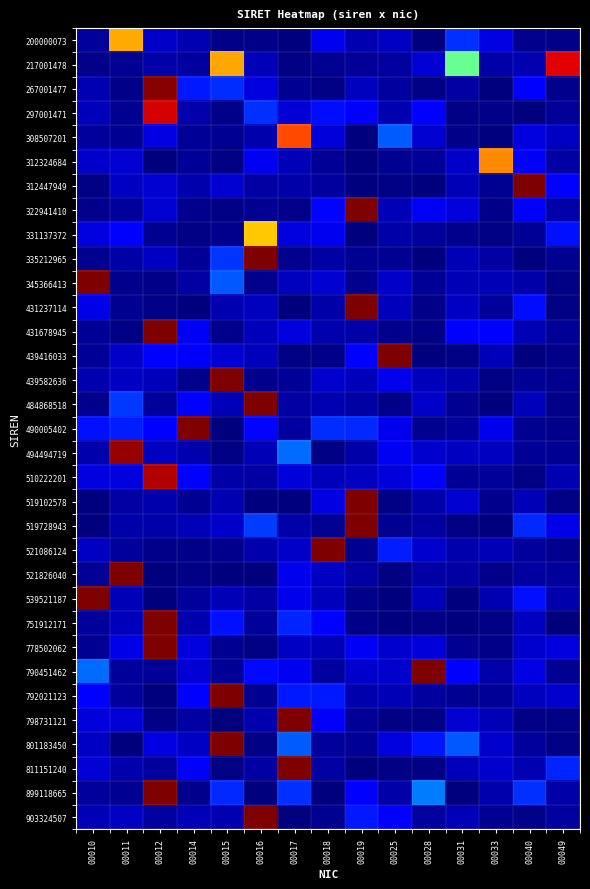

Reading left to right, transcribe all the data shown in this chart.

200000073: 00010=0.0	00011=0.7	00012=0.1	00014=0.0	00015=0.0	00016=0.0	00017=0.0	00018=0.1	00019=0.0	00025=0.1	00028=0.0	00031=0.2	00033=0.1	00040=0.0	00049=0.0
217001478: 00010=0.0	00011=0.0	00012=0.0	00014=0.0	00015=0.7	00016=0.0	00017=0.0	00018=0.0	00019=0.0	00025=0.0	00028=0.1	00031=0.5	00033=0.0	00040=0.0	00049=0.9
267001477: 00010=0.0	00011=0.0	00012=1.0	00014=0.1	00015=0.2	00016=0.1	00017=0.0	00018=0.0	00019=0.1	00025=0.0	00028=0.0	00031=0.0	00033=0.0	00040=0.1	00049=0.0
297001471: 00010=0.1	00011=0.0	00012=0.9	00014=0.0	00015=0.0	00016=0.2	00017=0.1	00018=0.1	00019=0.1	00025=0.0	00028=0.1	00031=0.0	00033=0.0	00040=0.0	00049=0.0
308507201: 00010=0.0	00011=0.0	00012=0.1	00014=0.0	00015=0.0	00016=0.0	00017=0.8	00018=0.1	00019=0.0	00025=0.2	00028=0.1	00031=0.0	00033=0.0	00040=0.1	00049=0.1
312324684: 00010=0.1	00011=0.1	00012=0.0	00014=0.0	00015=0.0	00016=0.1	00017=0.0	00018=0.0	00019=0.0	00025=0.0	00028=0.0	00031=0.1	00033=0.8	00040=0.1	00049=0.0
312447949: 00010=0.0	00011=0.1	00012=0.1	00014=0.0	00015=0.1	00016=0.0	00017=0.0	00018=0.0	00019=0.0	00025=0.0	00028=0.0	00031=0.1	00033=0.0	00040=1.0	00049=0.1
322941410: 00010=0.0	00011=0.0	00012=0.1	00014=0.0	00015=0.0	00016=0.0	00017=0.0	00018=0.1	00019=1.0	00025=0.1	00028=0.1	00031=0.1	00033=0.0	00040=0.1	00049=0.0
331137372: 00010=0.1	00011=0.1	00012=0.0	00014=0.0	00015=0.0	00016=0.7	00017=0.1	00018=0.1	00019=0.0	00025=0.0	00028=0.0	00031=0.0	00033=0.0	00040=0.0	00049=0.1
335212965: 00010=0.0	00011=0.0	00012=0.1	00014=0.0	00015=0.2	00016=1.0	00017=0.0	00018=0.0	00019=0.0	00025=0.0	00028=0.0	00031=0.0	00033=0.0	00040=0.0	00049=0.0
345366413: 00010=1.0	00011=0.0	00012=0.0	00014=0.0	00015=0.2	00016=0.0	00017=0.1	00018=0.1	00019=0.0	00025=0.1	00028=0.0	00031=0.1	00033=0.1	00040=0.0	00049=0.0
431237114: 00010=0.1	00011=0.0	00012=0.0	00014=0.0	00015=0.0	00016=0.1	00017=0.0	00018=0.0	00019=1.0	00025=0.1	00028=0.0	00031=0.1	00033=0.0	00040=0.1	00049=0.0
431678945: 00010=0.0	00011=0.0	00012=1.0	00014=0.1	00015=0.0	00016=0.1	00017=0.1	00018=0.0	00019=0.0	00025=0.0	00028=0.0	00031=0.1	00033=0.1	00040=0.1	00049=0.0
439416033: 00010=0.0	00011=0.1	00012=0.1	00014=0.1	00015=0.1	00016=0.1	00017=0.0	00018=0.0	00019=0.1	00025=1.0	00028=0.0	00031=0.0	00033=0.1	00040=0.0	00049=0.0
439582636: 00010=0.0	00011=0.1	00012=0.1	00014=0.0	00015=1.0	00016=0.0	00017=0.0	00018=0.1	00019=0.1	00025=0.1	00028=0.1	00031=0.0	00033=0.0	00040=0.0	00049=0.0
484868518: 00010=0.0	00011=0.2	00012=0.0	00014=0.1	00015=0.0	00016=1.0	00017=0.0	00018=0.0	00019=0.0	00025=0.0	00028=0.1	00031=0.0	00033=0.0	00040=0.1	00049=0.0
490005402: 00010=0.1	00011=0.2	00012=0.1	00014=1.0	00015=0.0	00016=0.1	00017=0.0	00018=0.2	00019=0.2	00025=0.1	00028=0.0	00031=0.0	00033=0.1	00040=0.0	00049=0.0
494494719: 00010=0.0	00011=1.0	00012=0.1	00014=0.0	00015=0.0	00016=0.0	00017=0.2	00018=0.0	00019=0.0	00025=0.1	00028=0.1	00031=0.1	00033=0.1	00040=0.0	00049=0.0
510222201: 00010=0.1	00011=0.1	00012=1.0	00014=0.1	00015=0.0	00016=0.0	00017=0.1	00018=0.1	00019=0.1	00025=0.1	00028=0.1	00031=0.0	00033=0.0	00040=0.0	00049=0.0
519102578: 00010=0.0	00011=0.0	00012=0.0	00014=0.0	00015=0.0	00016=0.0	00017=0.0	00018=0.1	00019=1.0	00025=0.0	00028=0.0	00031=0.1	00033=0.0	00040=0.0	00049=0.0
519728943: 00010=0.0	00011=0.0	00012=0.0	00014=0.1	00015=0.1	00016=0.2	00017=0.0	00018=0.0	00019=1.0	00025=0.0	00028=0.0	00031=0.0	00033=0.0	00040=0.2	00049=0.1
521086124: 00010=0.1	00011=0.0	00012=0.0	00014=0.0	00015=0.0	00016=0.0	00017=0.1	00018=1.0	00019=0.0	00025=0.2	00028=0.1	00031=0.0	00033=0.0	00040=0.0	00049=0.0
521826040: 00010=0.0	00011=1.0	00012=0.0	00014=0.0	00015=0.0	00016=0.0	00017=0.1	00018=0.1	00019=0.0	00025=0.0	00028=0.0	00031=0.0	00033=0.0	00040=0.0	00049=0.0
539521187: 00010=1.0	00011=0.1	00012=0.0	00014=0.0	00015=0.0	00016=0.0	00017=0.1	00018=0.1	00019=0.0	00025=0.0	00028=0.1	00031=0.0	00033=0.0	00040=0.1	00049=0.0
751912171: 00010=0.0	00011=0.1	00012=1.0	00014=0.0	00015=0.1	00016=0.0	00017=0.2	00018=0.1	00019=0.0	00025=0.0	00028=0.0	00031=0.0	00033=0.0	00040=0.1	00049=0.0
778502062: 00010=0.0	00011=0.1	00012=1.0	00014=0.1	00015=0.0	00016=0.0	00017=0.1	00018=0.0	00019=0.1	00025=0.1	00028=0.1	00031=0.0	00033=0.0	00040=0.1	00049=0.1
790451462: 00010=0.2	00011=0.0	00012=0.0	00014=0.1	00015=0.0	00016=0.1	00017=0.1	00018=0.0	00019=0.1	00025=0.1	00028=1.0	00031=0.1	00033=0.0	00040=0.1	00049=0.0
792021123: 00010=0.1	00011=0.0	00012=0.0	00014=0.1	00015=1.0	00016=0.0	00017=0.1	00018=0.2	00019=0.0	00025=0.0	00028=0.0	00031=0.0	00033=0.0	00040=0.1	00049=0.1
798731121: 00010=0.1	00011=0.1	00012=0.0	00014=0.0	00015=0.0	00016=0.0	00017=1.0	00018=0.1	00019=0.0	00025=0.0	00028=0.0	00031=0.1	00033=0.0	00040=0.0	00049=0.0
801183450: 00010=0.1	00011=0.0	00012=0.1	00014=0.1	00015=1.0	00016=0.0	00017=0.2	00018=0.0	00019=0.0	00025=0.1	00028=0.1	00031=0.2	00033=0.1	00040=0.0	00049=0.0
811151240: 00010=0.1	00011=0.0	00012=0.0	00014=0.1	00015=0.0	00016=0.0	00017=1.0	00018=0.0	00019=0.0	00025=0.0	00028=0.0	00031=0.1	00033=0.1	00040=0.0	00049=0.2
899118665: 00010=0.0	00011=0.0	00012=1.0	00014=0.0	00015=0.2	00016=0.0	00017=0.2	00018=0.0	00019=0.1	00025=0.0	00028=0.2	00031=0.0	00033=0.0	00040=0.2	00049=0.0
903324507: 00010=0.0	00011=0.1	00012=0.0	00014=0.0	00015=0.0	00016=1.0	00017=0.0	00018=0.0	00019=0.2	00025=0.1	00028=0.0	00031=0.0	00033=0.0	00040=0.0	00049=0.0